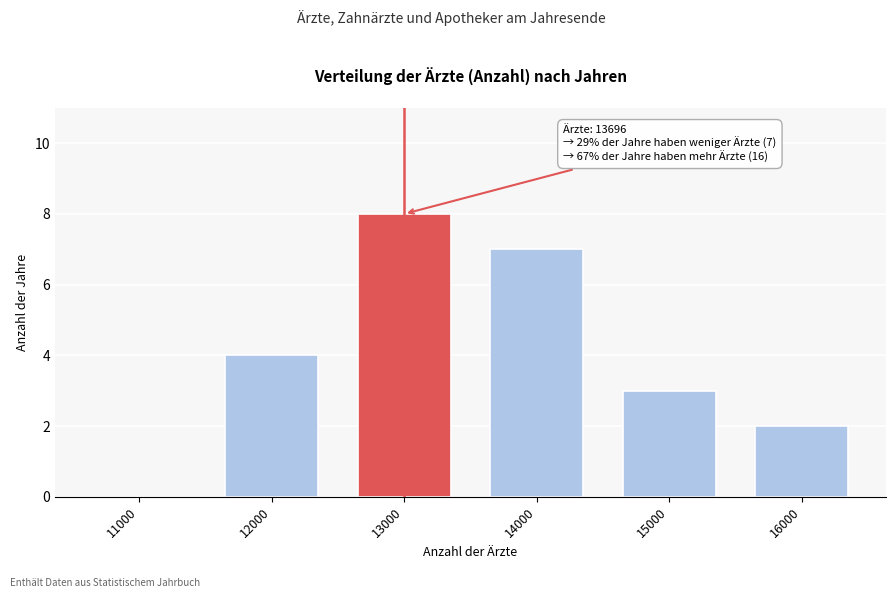

Reading right to left, list all the values displayed in this chart.

16000=2	15000=3	14000=7	13000=8	12000=4	11000=0